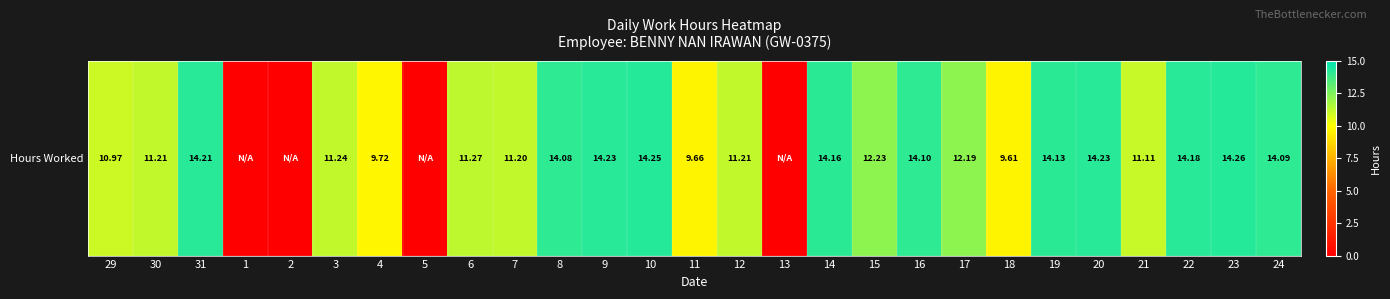

Is it true that the value at 19 is 24.7?

False